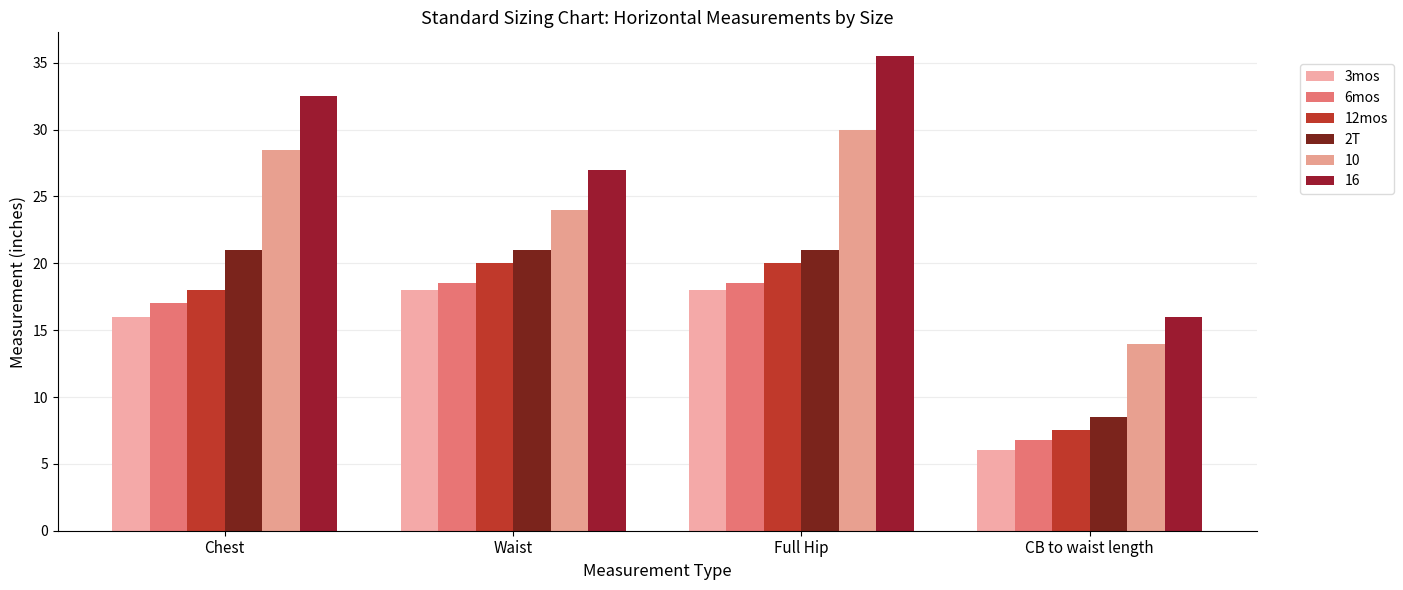

The 6mos series shows 7.5 at Full Hip. True or false?

False